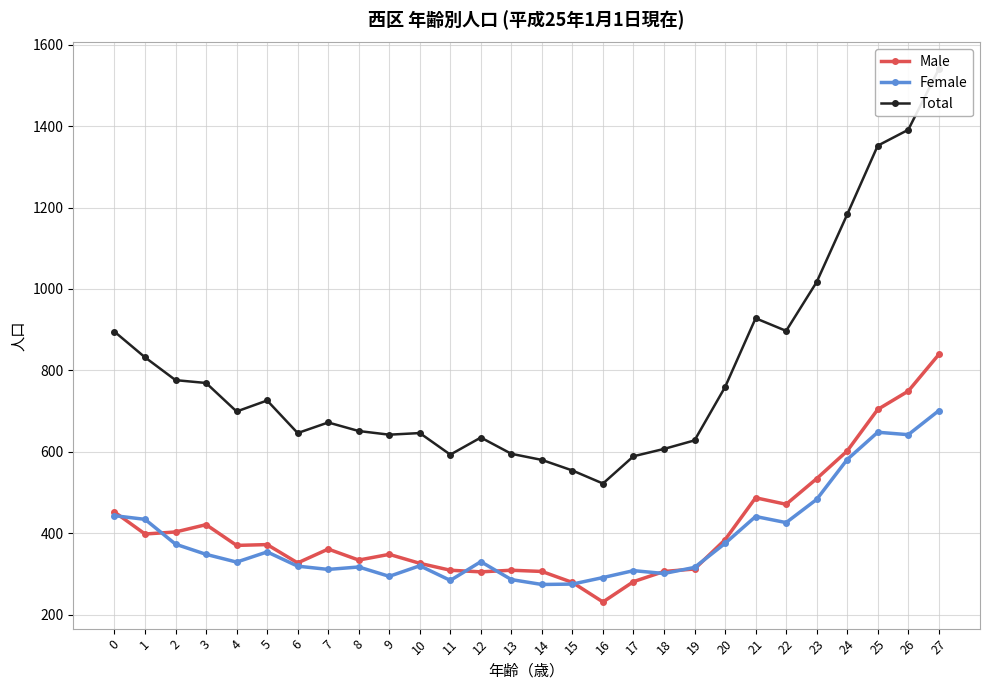

What is the difference between the highest and lowest values at 6?

327